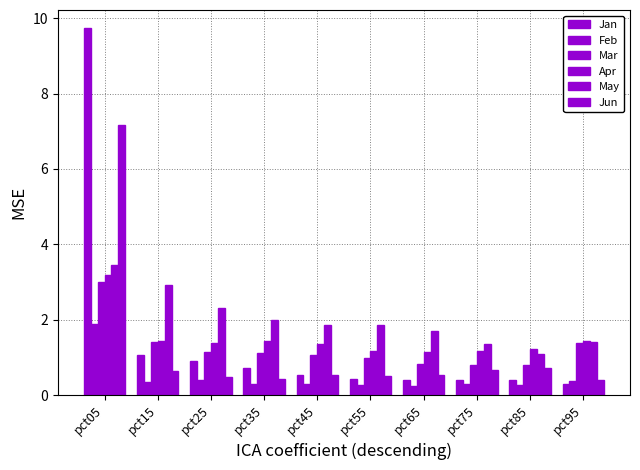

Count the number of categories in the chart.

10